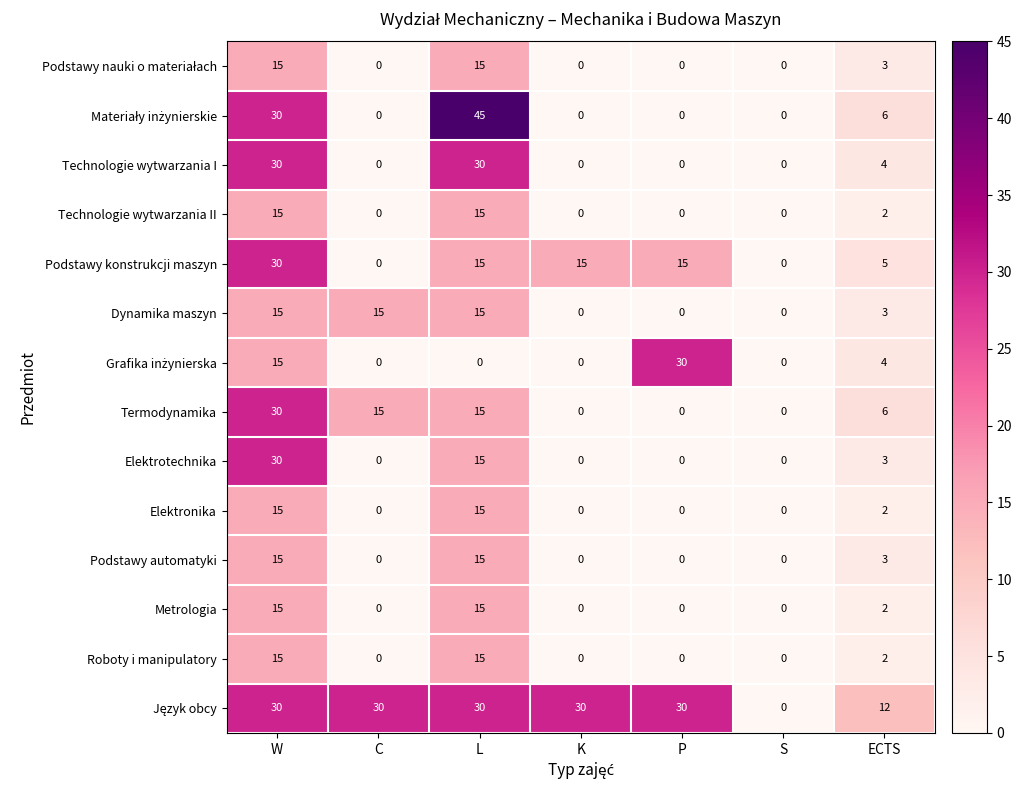

The Roboty i manipulatory series shows 0 at P. True or false?

True